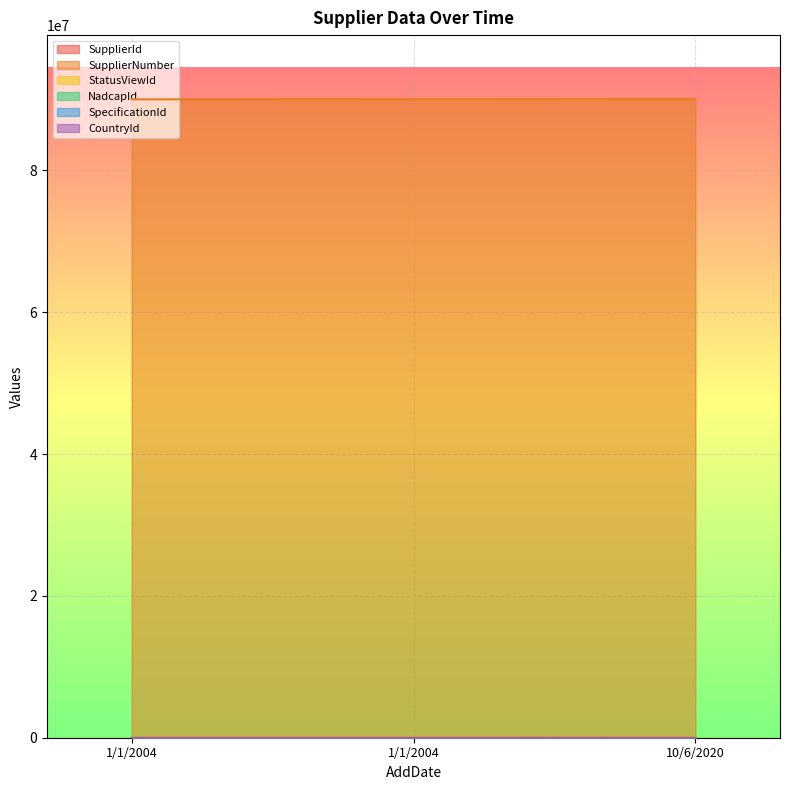

The value of SupplierNumber at 1/1/2004 is 26718863. True or false?

False